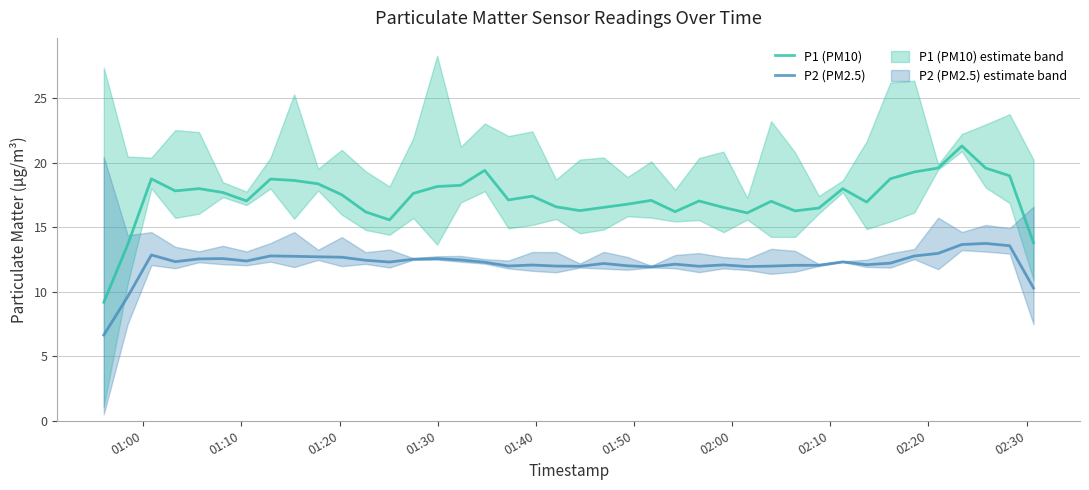

True or false: P1 (PM10) and P2 (PM2.5) intersect in this chart.

False